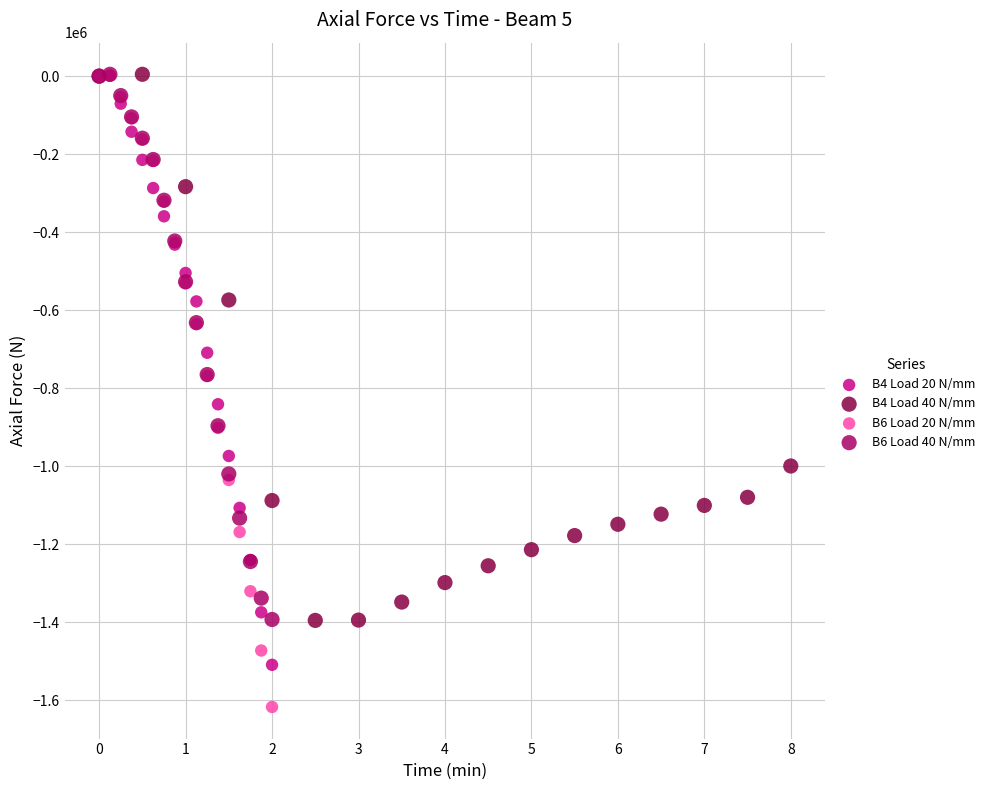

Which series reaches the minimum Y coordinate?

B6 Load 20 N/mm